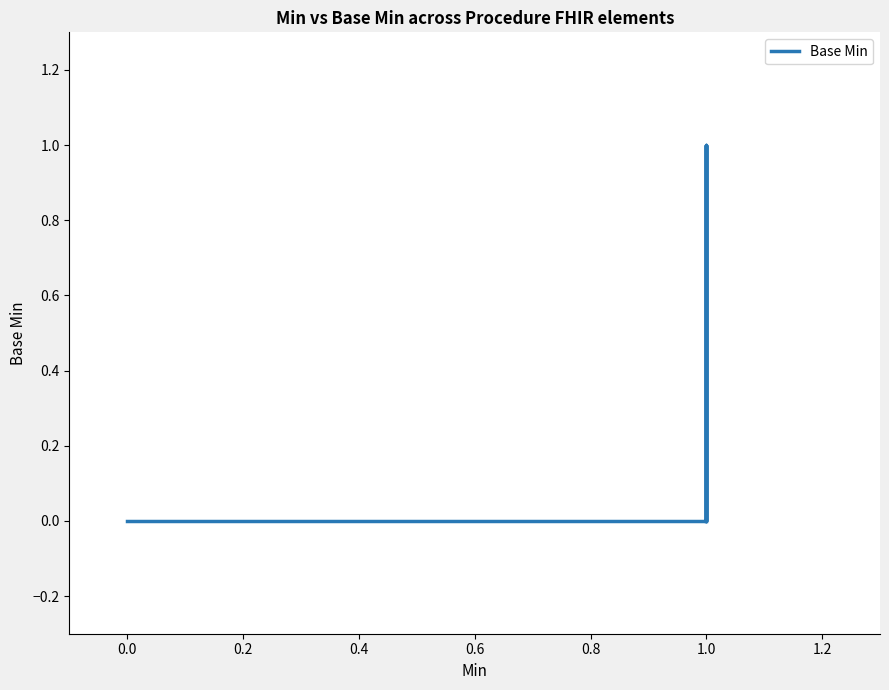

At which category does the data reach its first local valley?

1.0